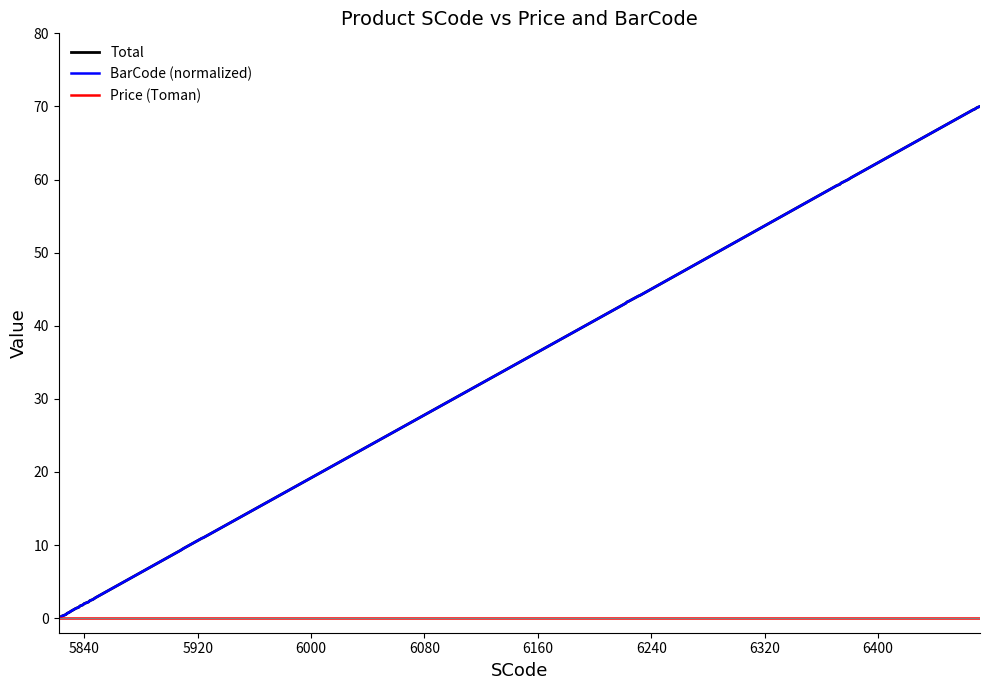

Does the chart have visible grid lines?

No